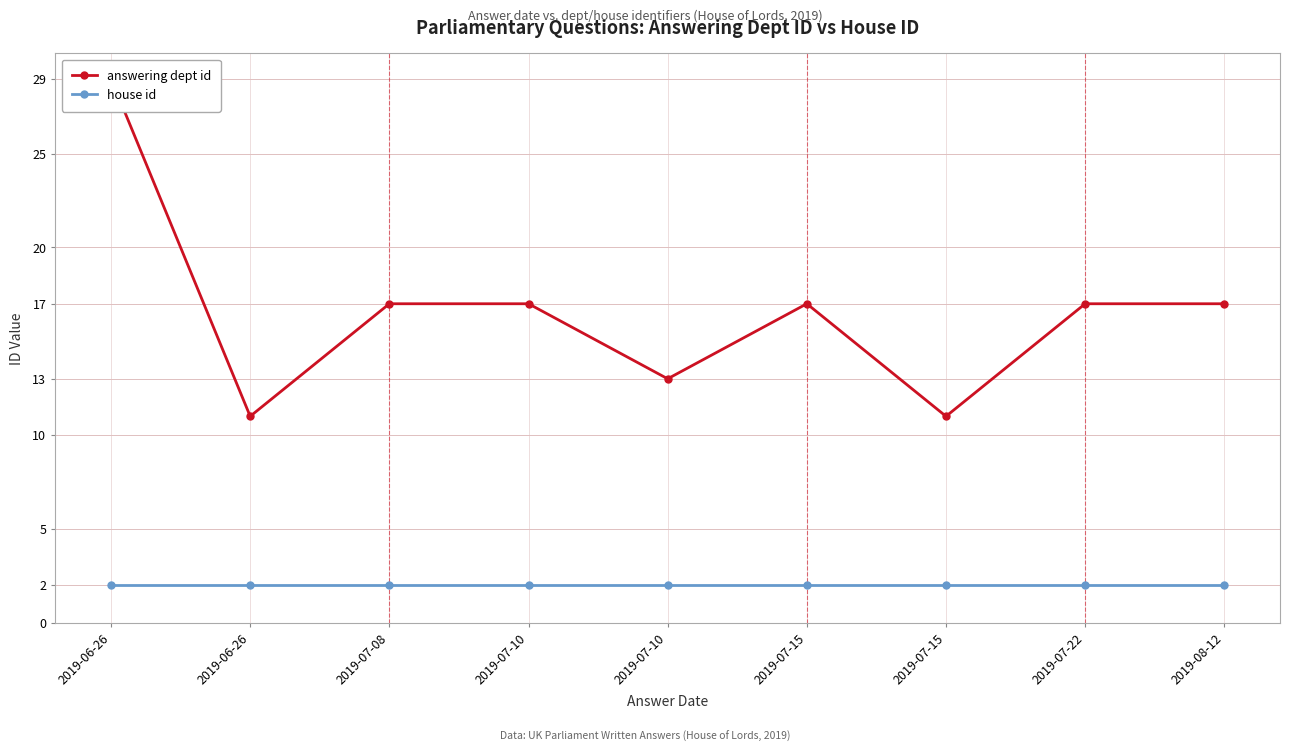

What is the difference between the highest and lowest values at 2019-08-12?

15